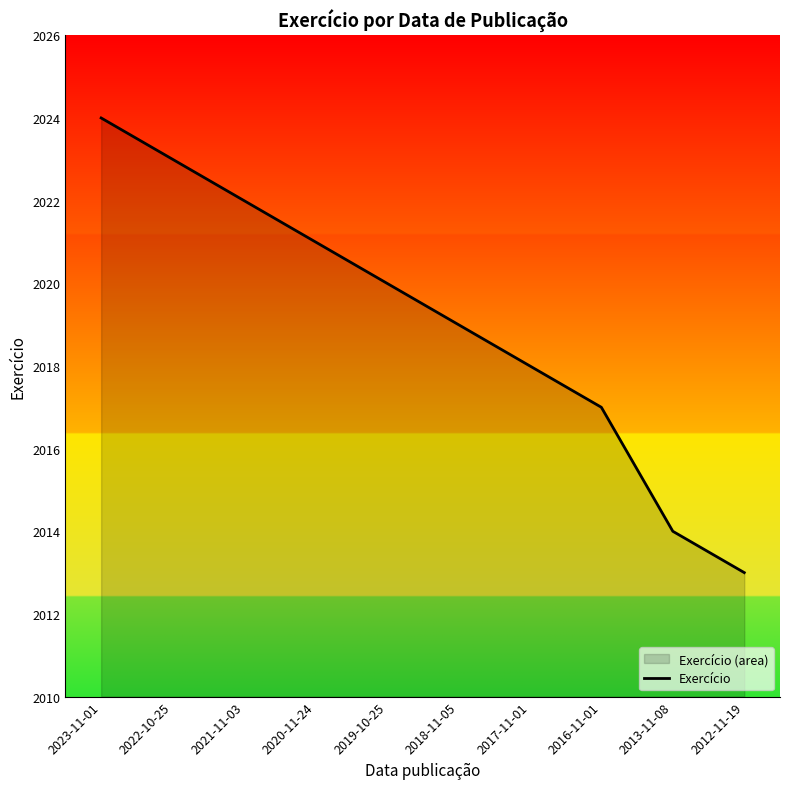

Count the number of categories in the chart.

10